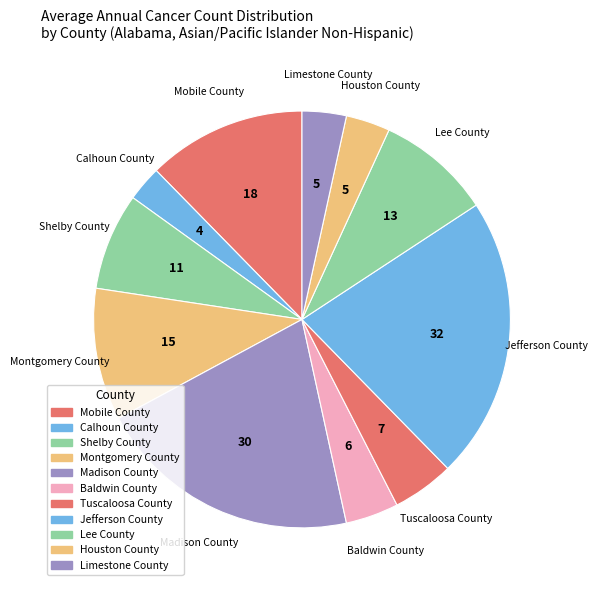

Approximately how many times larger is the value at Limestone County compared to Houston County?

1.0